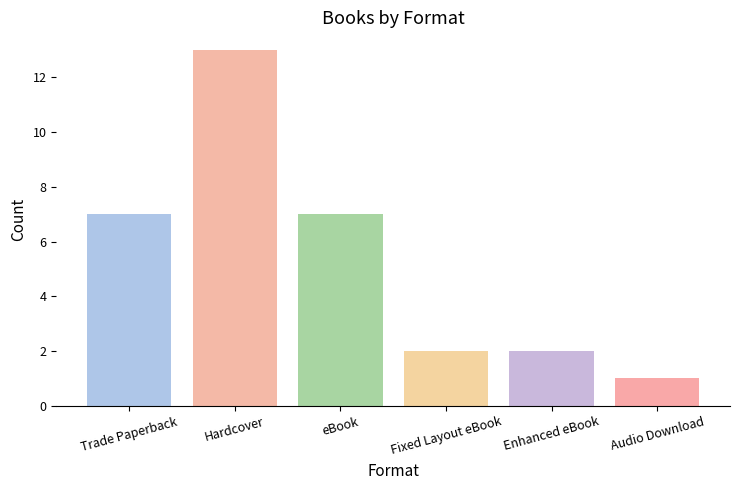

True or false: the data shows 1 at Fixed Layout eBook.

False